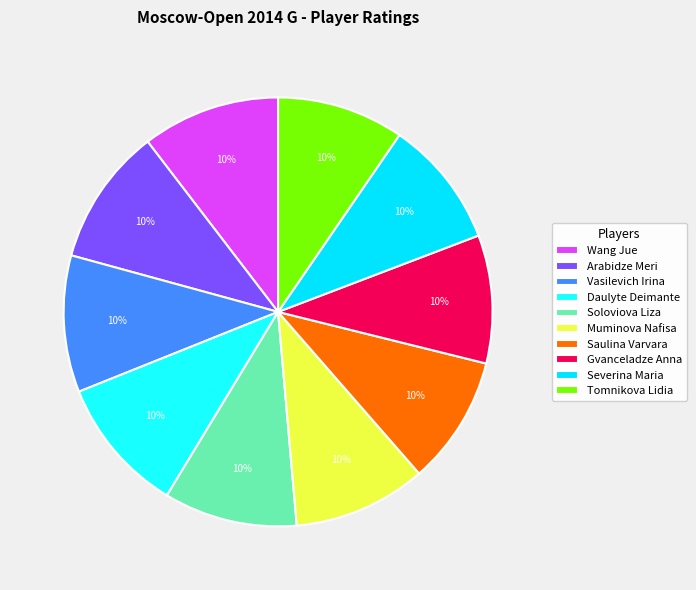

How many slices are in this pie chart?

10